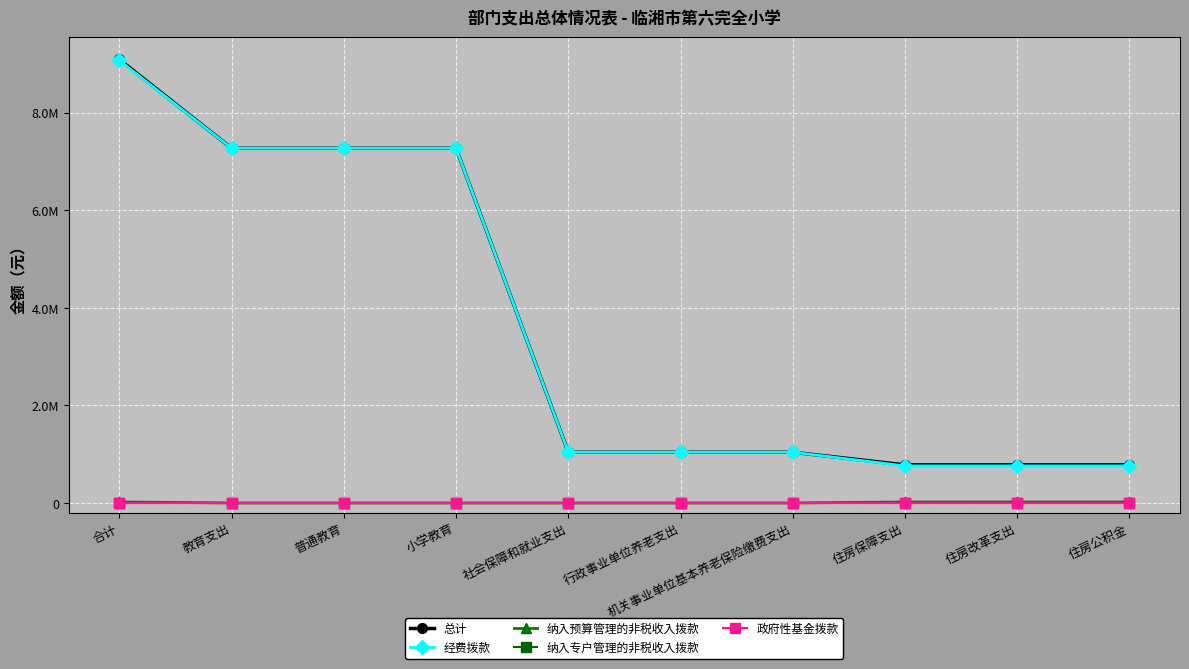

True or false: 纳入专户管理的非税收入拨款 and 纳入预算管理的非税收入拨款 intersect in this chart.

False